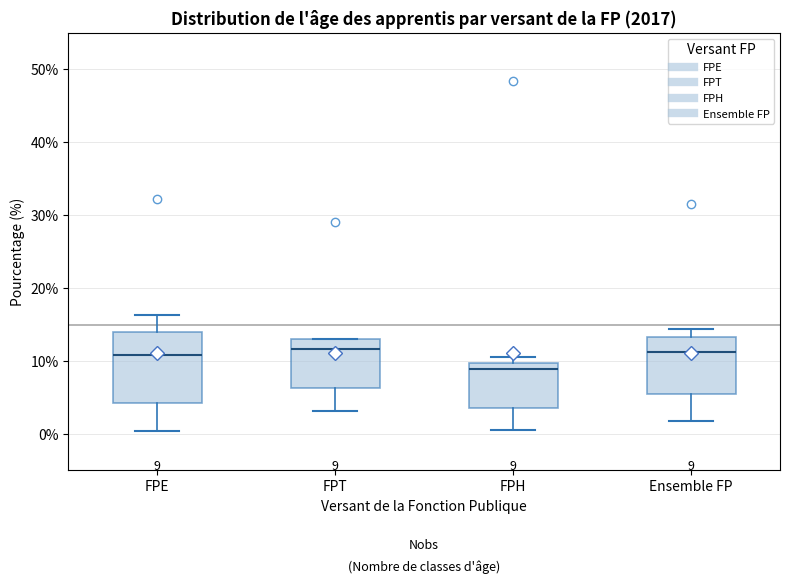

Which box is the tallest, from its lower edge to its upper edge?

FPE